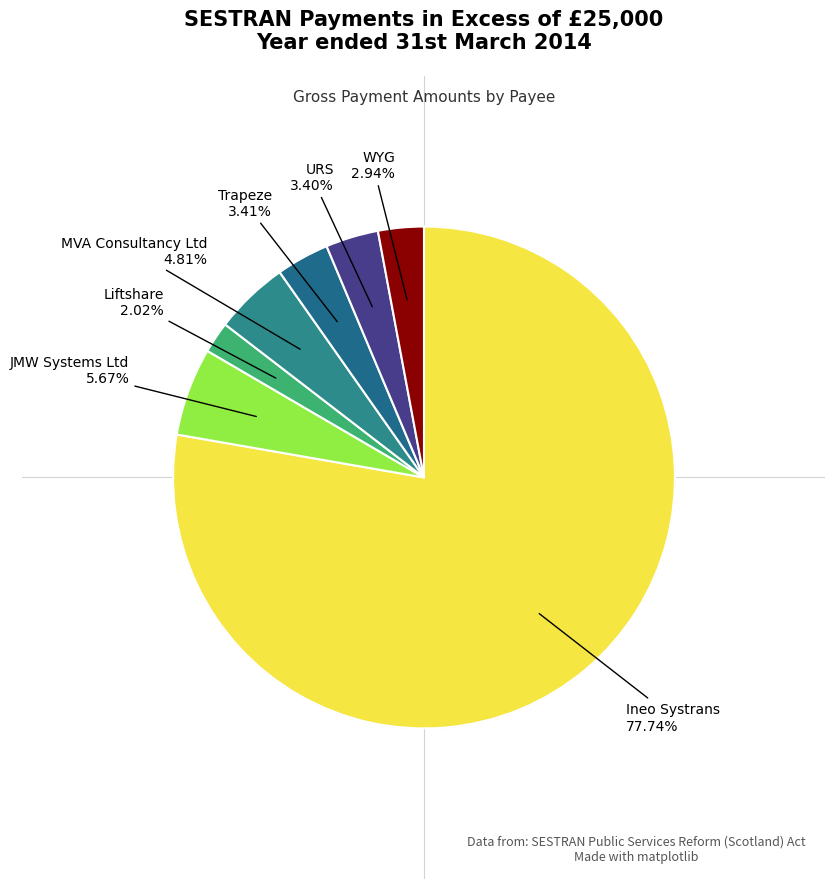

Count the number of slices in the pie.

7